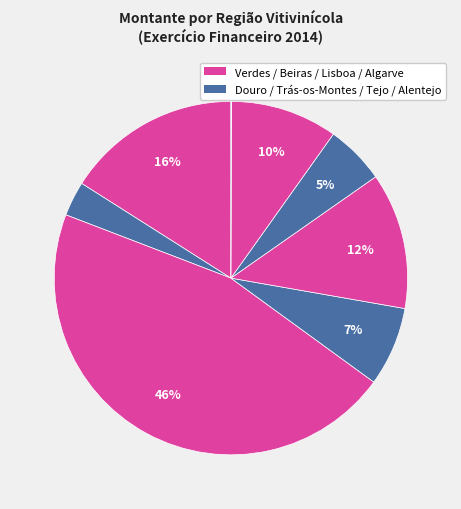

To the nearest percent, what is the average slice percentage?

12%